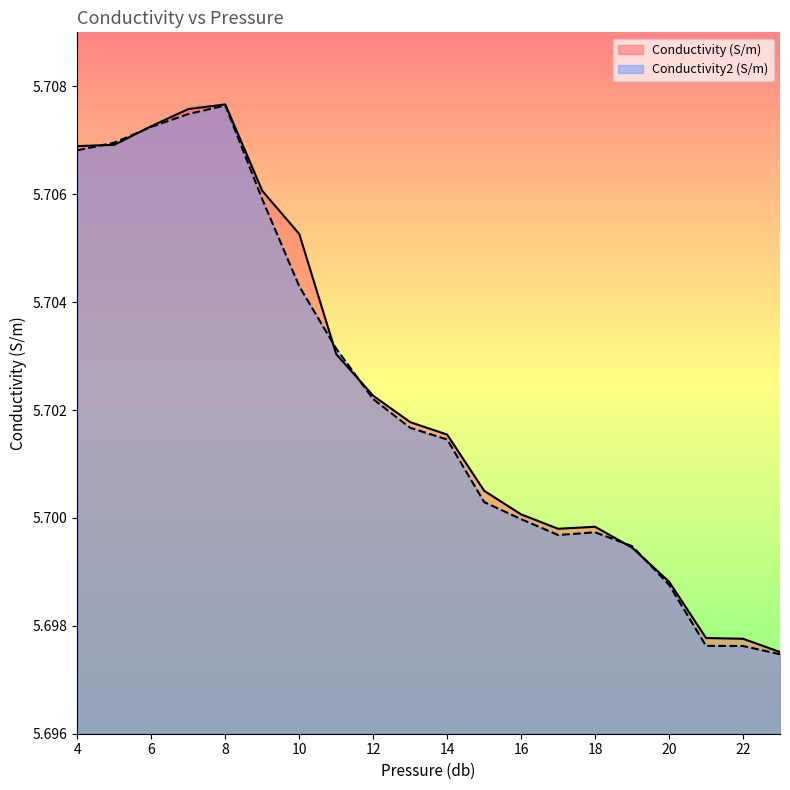

Count the number of data series in this chart.

2